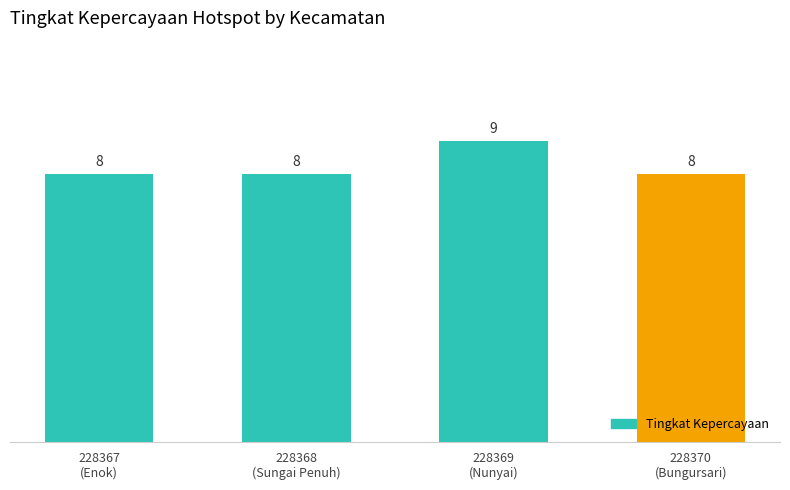

Reading right to left, what are all the values shown in this chart?

228370
(Bungursari)=8	228369
(Nunyai)=9	228368
(Sungai Penuh)=8	228367
(Enok)=8